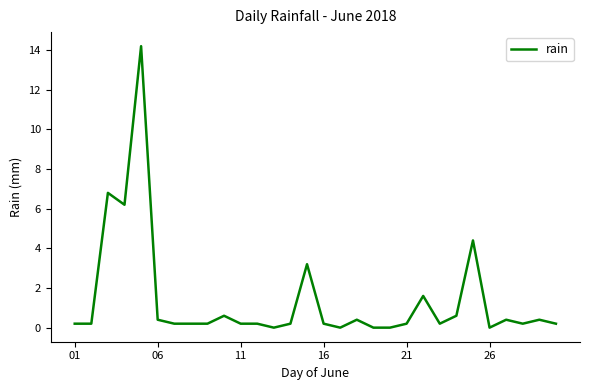

What is the maximum value shown in the chart?

14.2